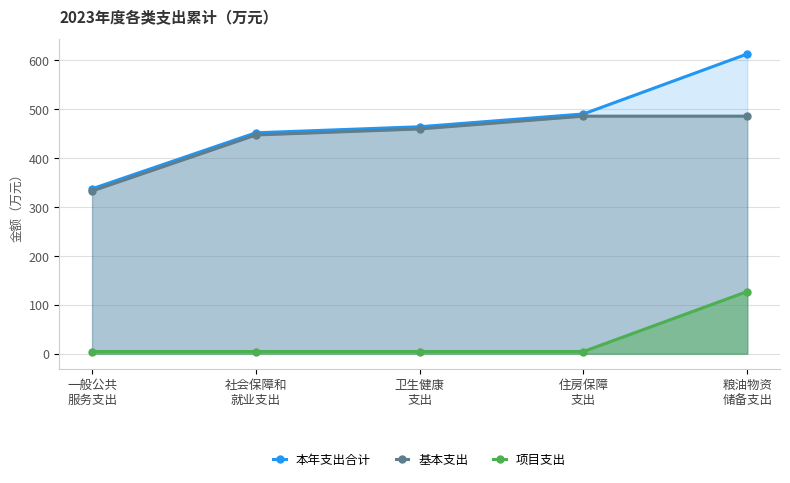

At which category is the sum across all series the highest?

粮油物资
储备支出